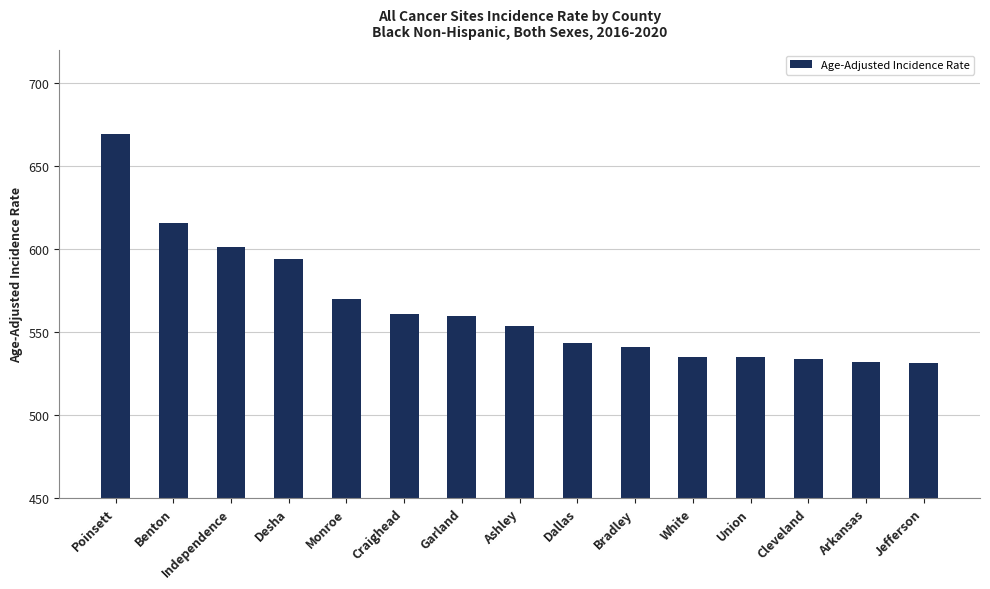

What is the approximate value at Ashley?

553.6